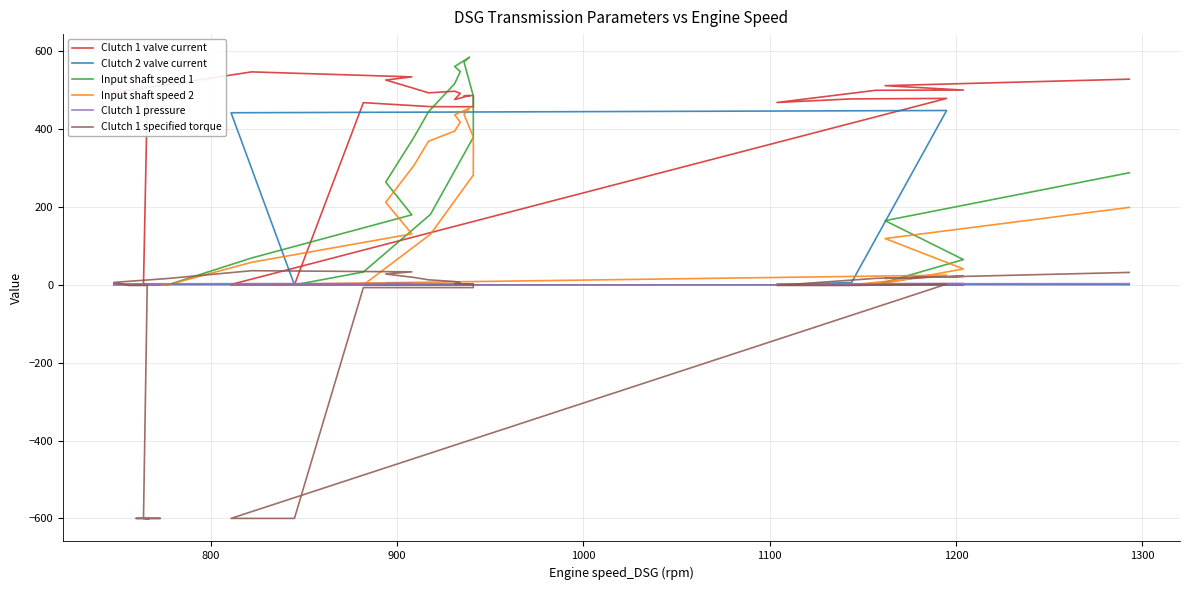

How many lines are shown in the chart?

6